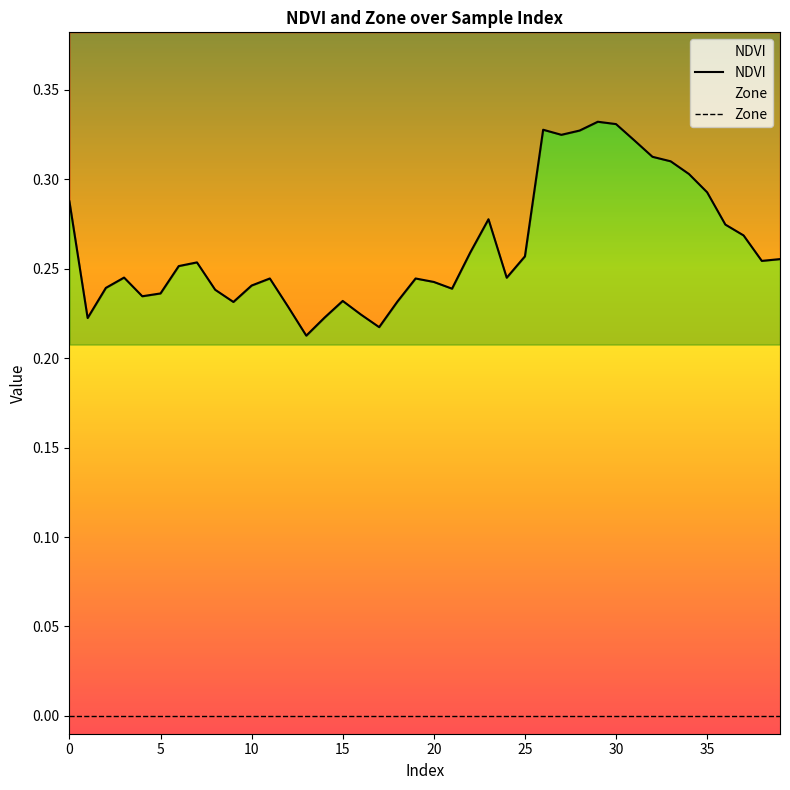

True or false: NDVI and Zone cross at least once.

False